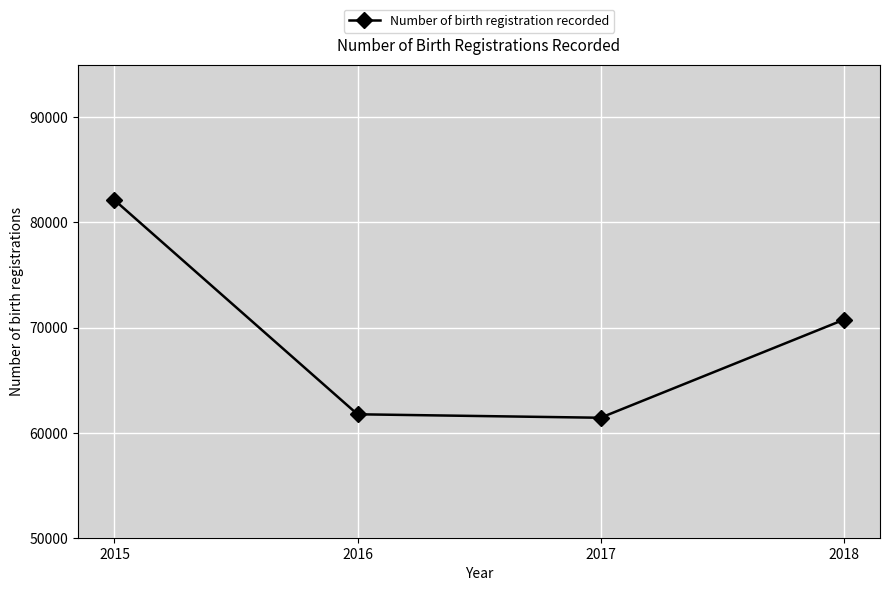

At which label does the data first exceed 70732?

2015